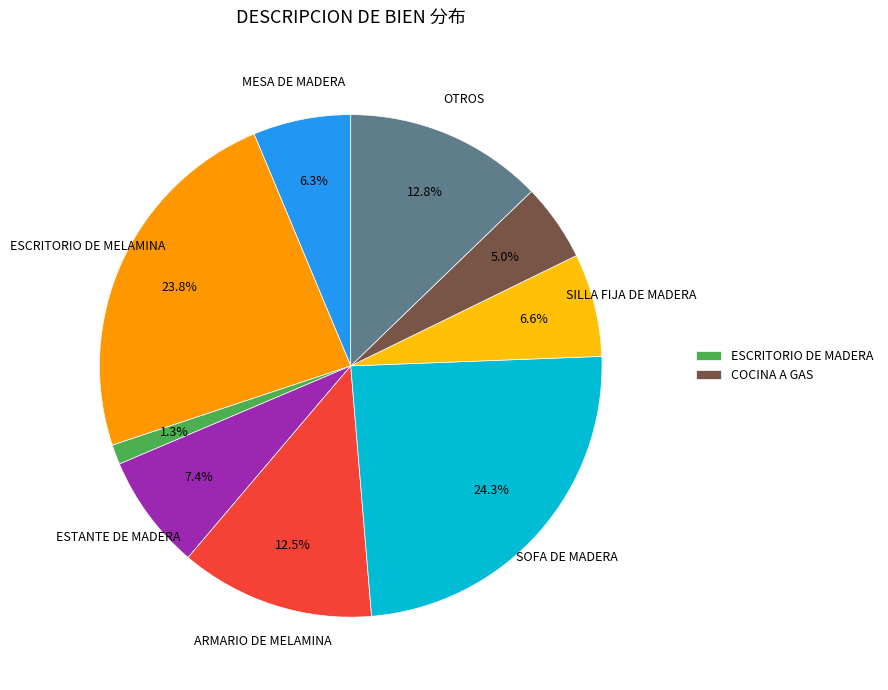

Is there any slice that represents more than half of the pie?

No